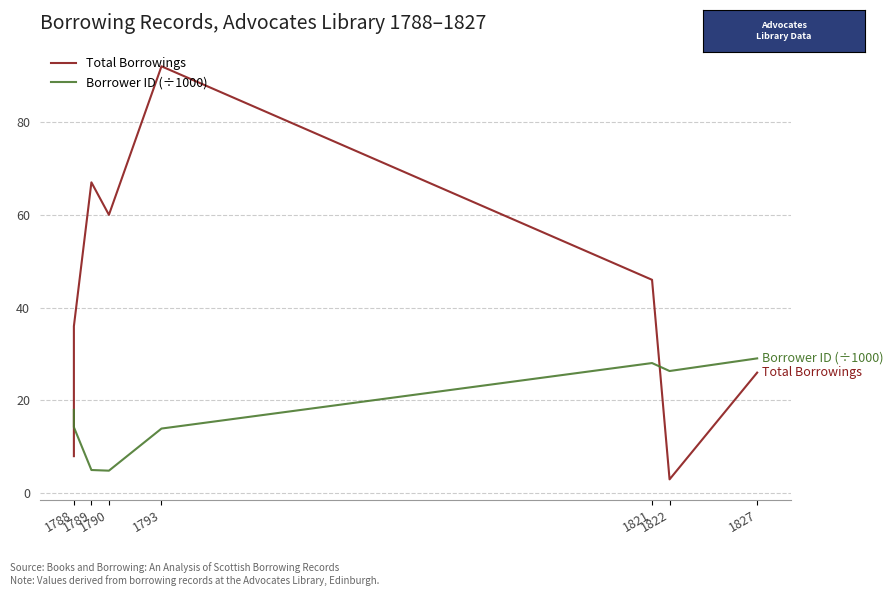

In Total Borrowings, how many points are higher than both neighbors (excluding endpoints)?

2